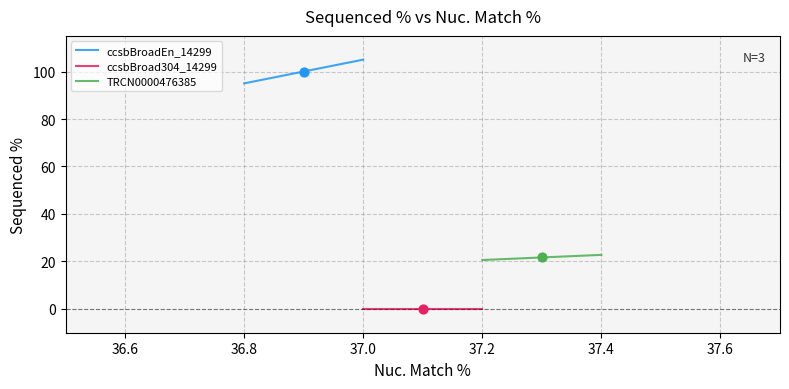

At which label does ccsbBroadEn_14299 reach its peak?

37.0